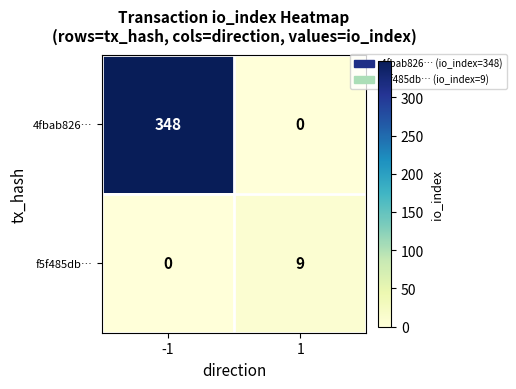

What is the spread (max minus min) of values at -1?

348